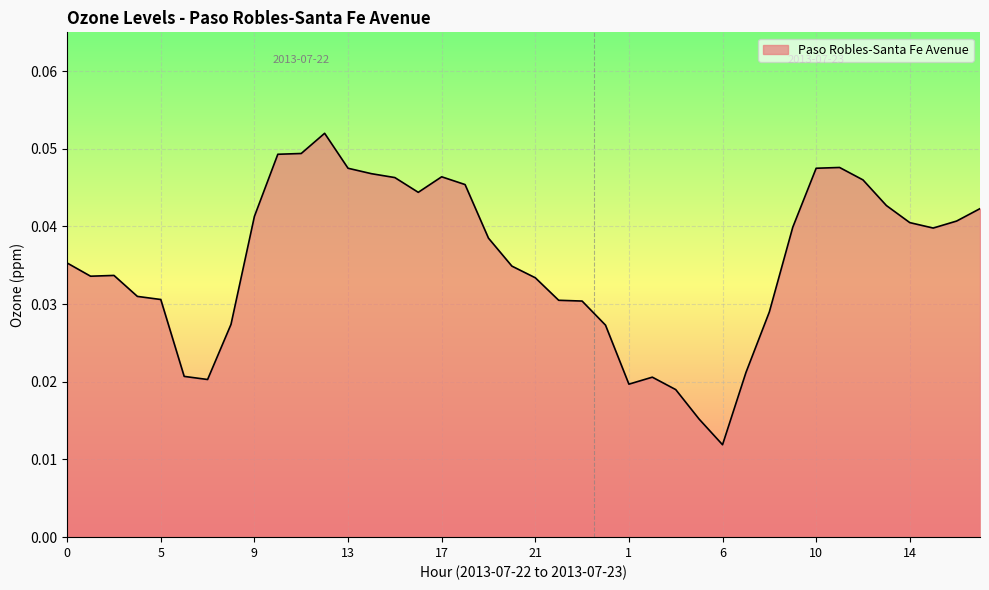

Rank the categories by value from highest to lowest.

12, 11, 10, 11, 13, 10, 14, 17, 15, 12, 18, 16, 13, 17, 9, 16, 14, 9, 15, 19, 0, 20, 2, 1, 21, 3, 5, 22, 23, 8, 8, 0, 7, 6, 2, 7, 1, 3, 5, 6